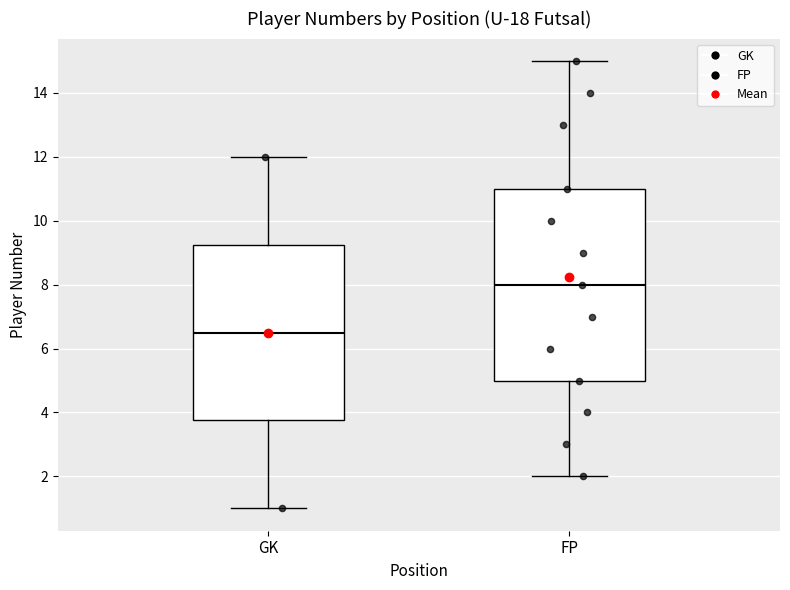

Reading left to right, transcribe this box plot: for each box, give where its median line is, the range the box spans, and where its two whiskers end, as read against the y-axis. The values are not printed on the chart, so give them approximately, as read against the axis.

GK: median 6.6, box 3.8 to 9.2, whiskers 1.0 to 12.0
FP: median 8.0, box 5.0 to 11.0, whiskers 2.0 to 15.0